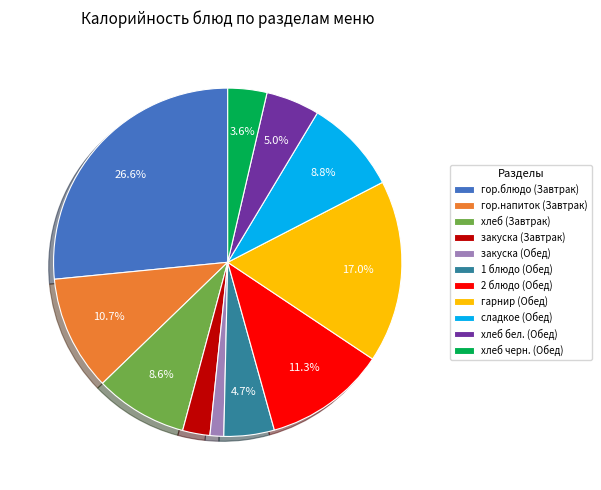

Which slice is the largest?

гор.блюдо (Завтрак)